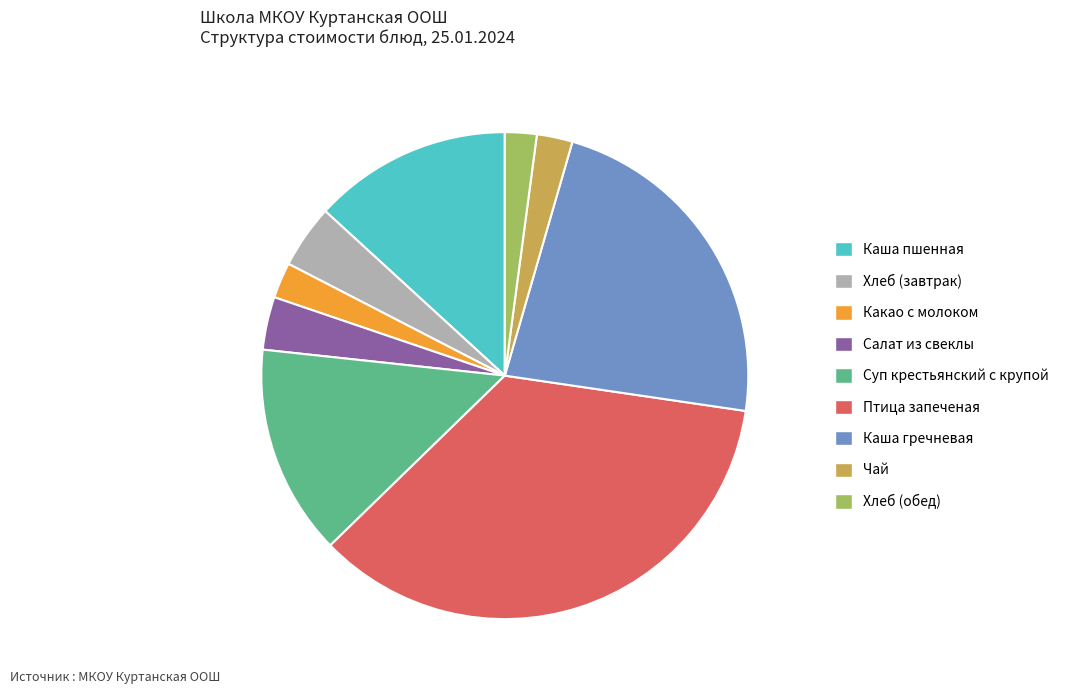

Is the sum of Птица запеченая and Салат из свеклы greater than half?

No